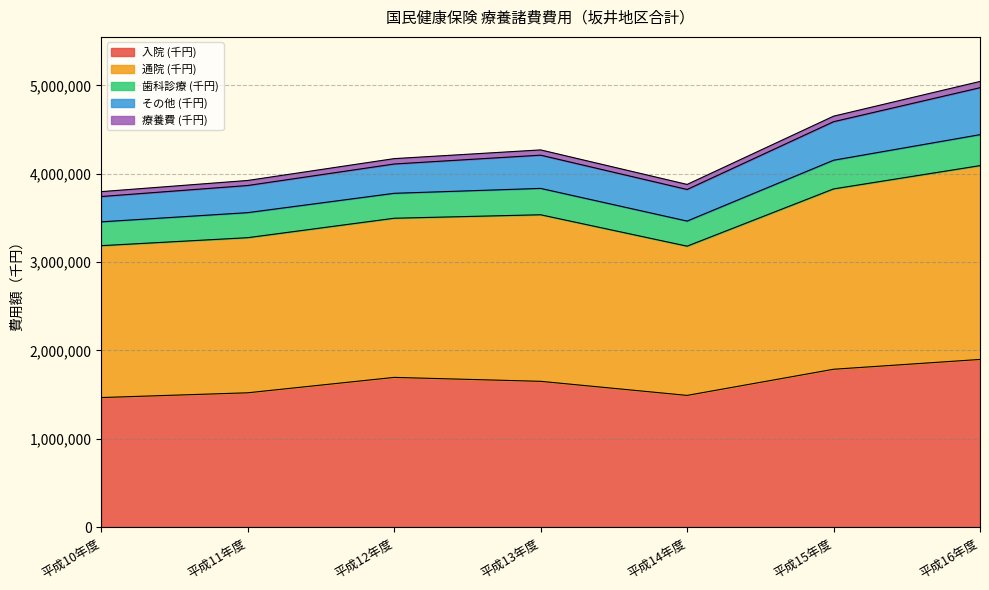

True or false: 通院 (千円) and その他 (千円) intersect in this chart.

False